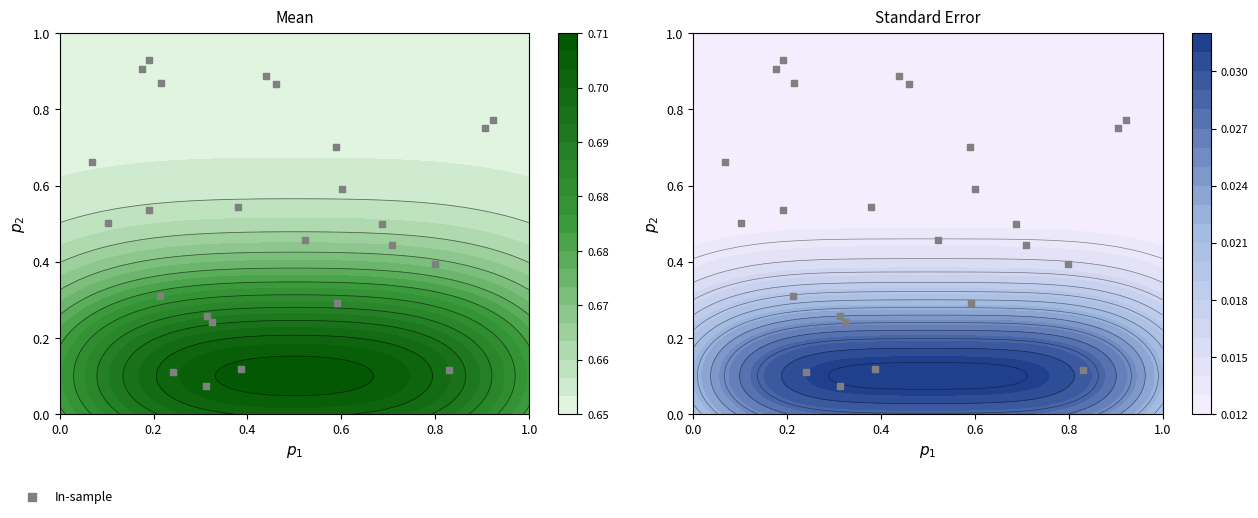

Reading left to right, extract all data points from this chart.

0.1	0.8	0.4	0.7	0.9	0.5	0.5	0.1	0.3	0.5	0.7	0.8	0.4	0.1	0.3	0.9	0.2	0.5	0.9	0.1	0.6	0.9	0.3	0.5	0.9